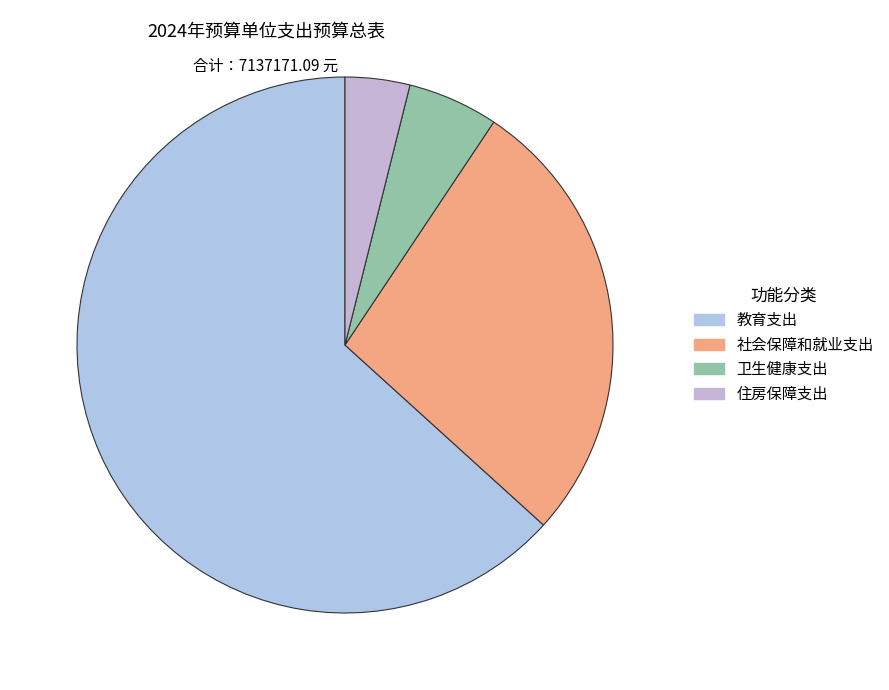

Is there any slice that represents more than half of the pie?

Yes